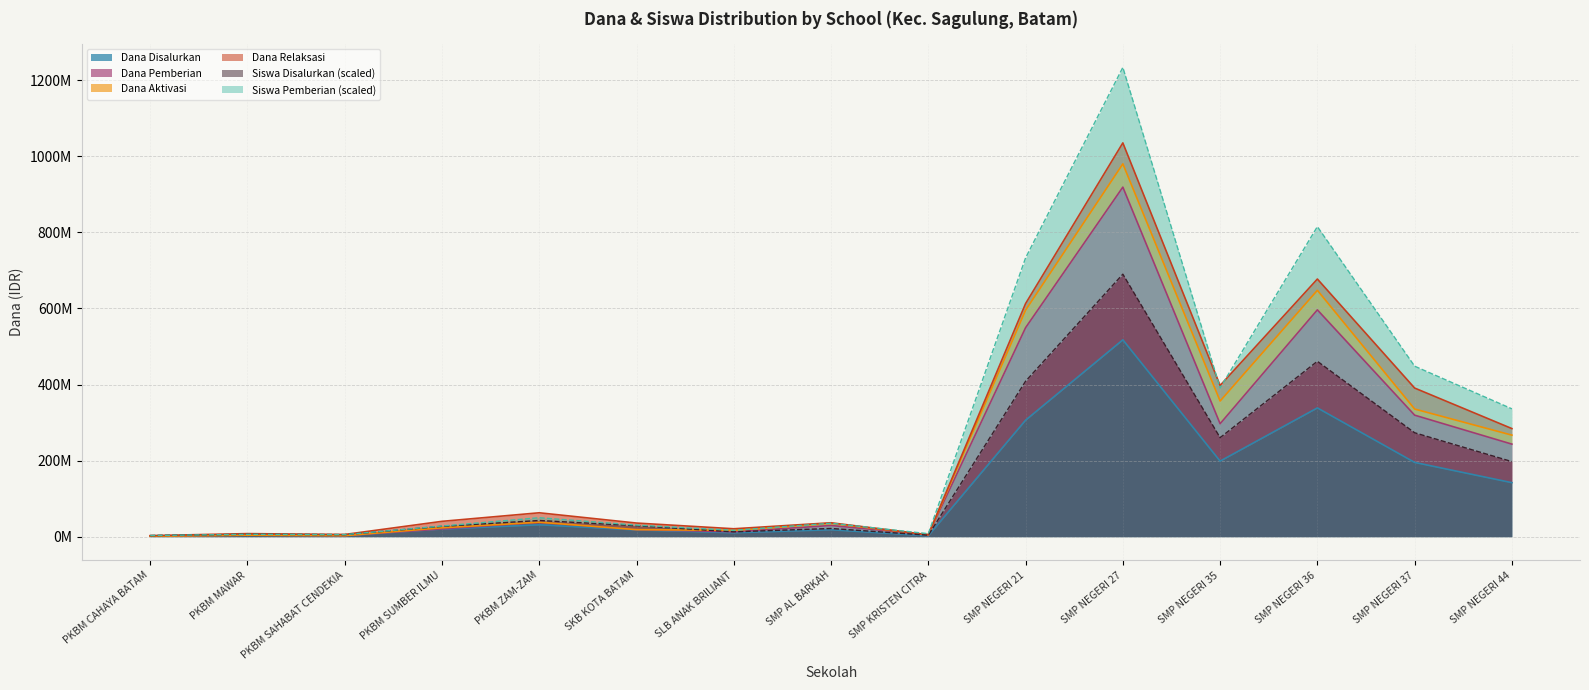

Is it true that Siswa Pemberian equals 732721962.6 at SMP NEGERI 21?

True